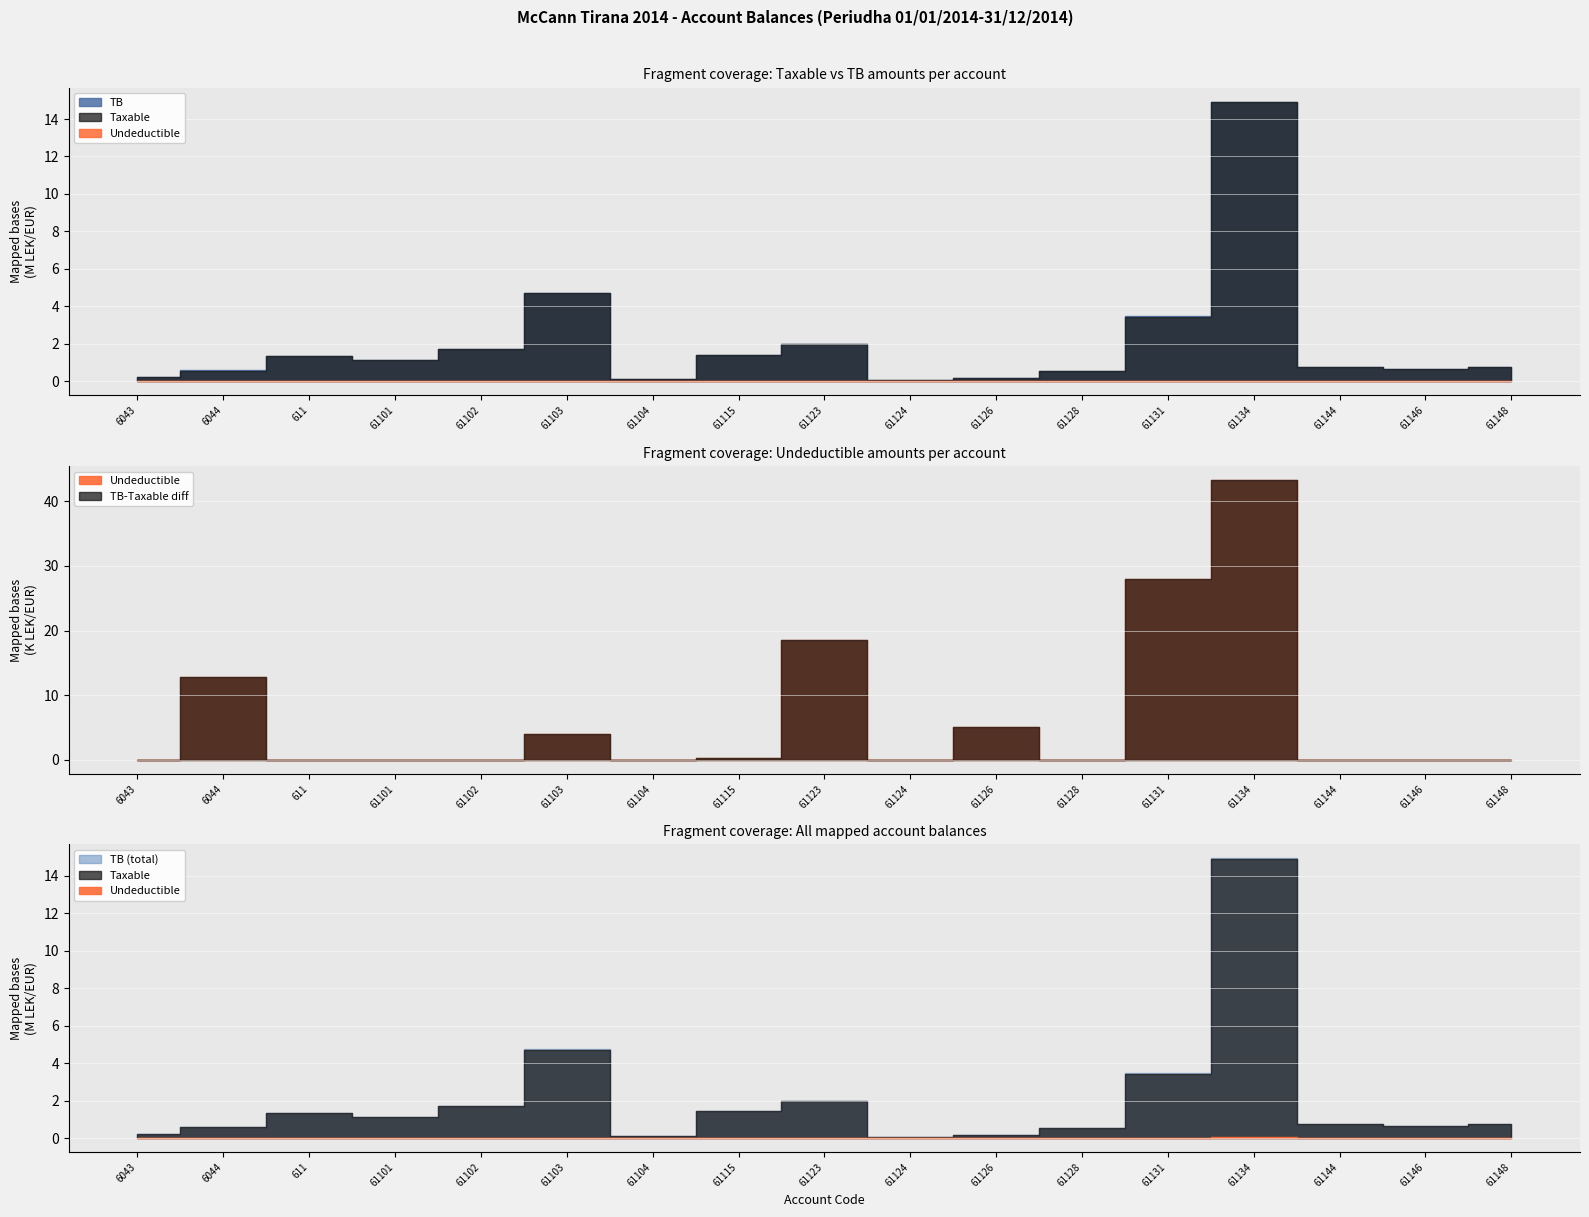

What is the difference between the maximum and minimum values in the TB series?

14869345.6